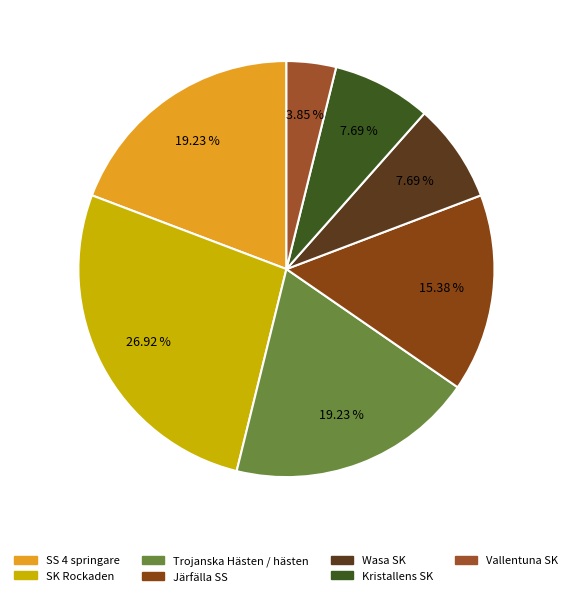

To the nearest percent, what is the combined percentage of Kristallens SK and SK Rockaden?

35%